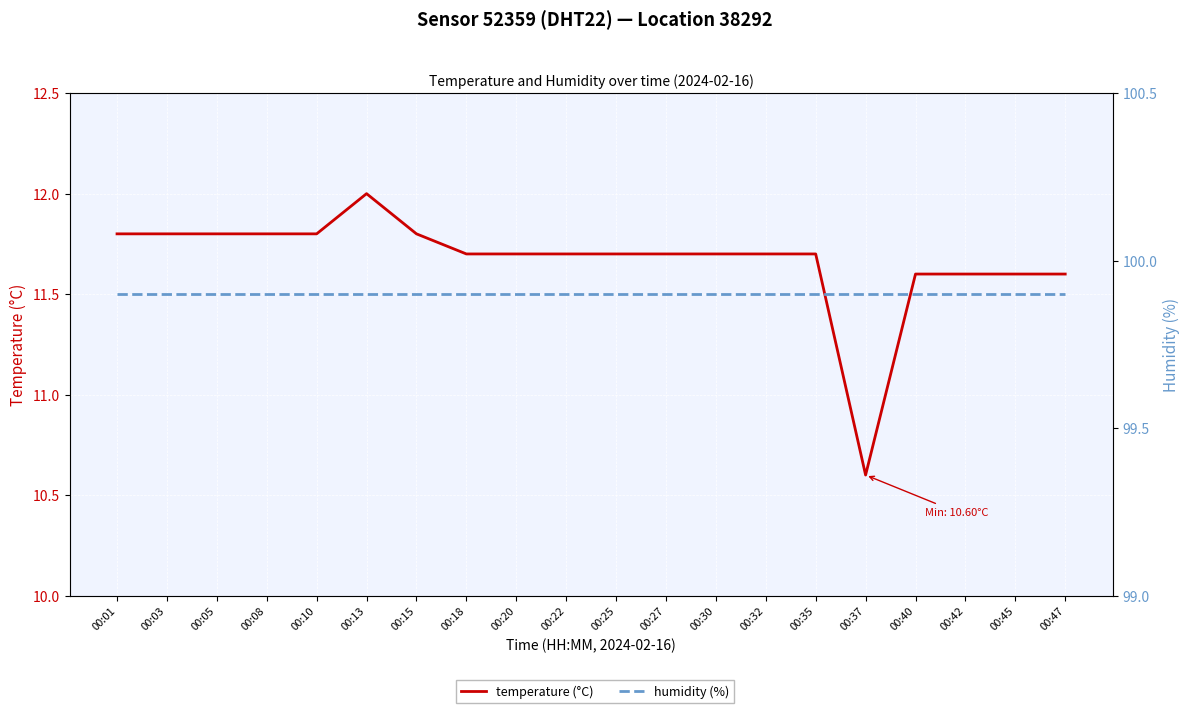

True or false: temperature (°C) and humidity (%) intersect in this chart.

False